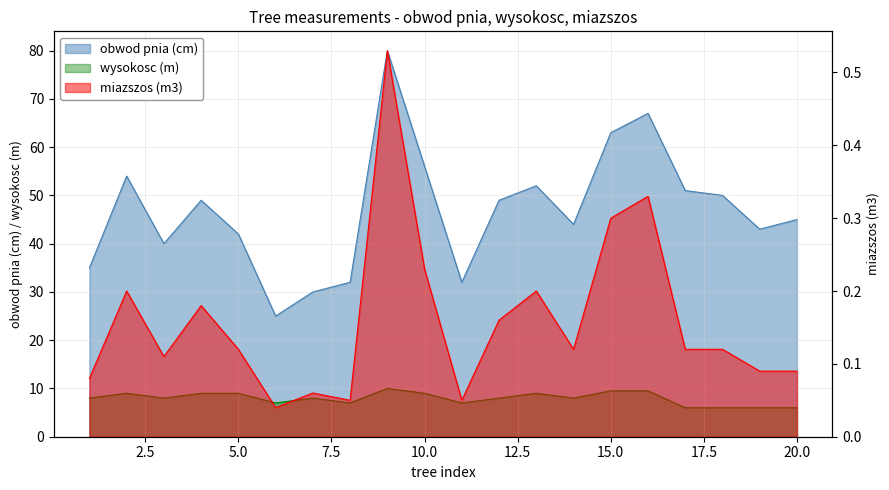

Is it true that obwod_pnia_cm equals 75.0 at 18?

False